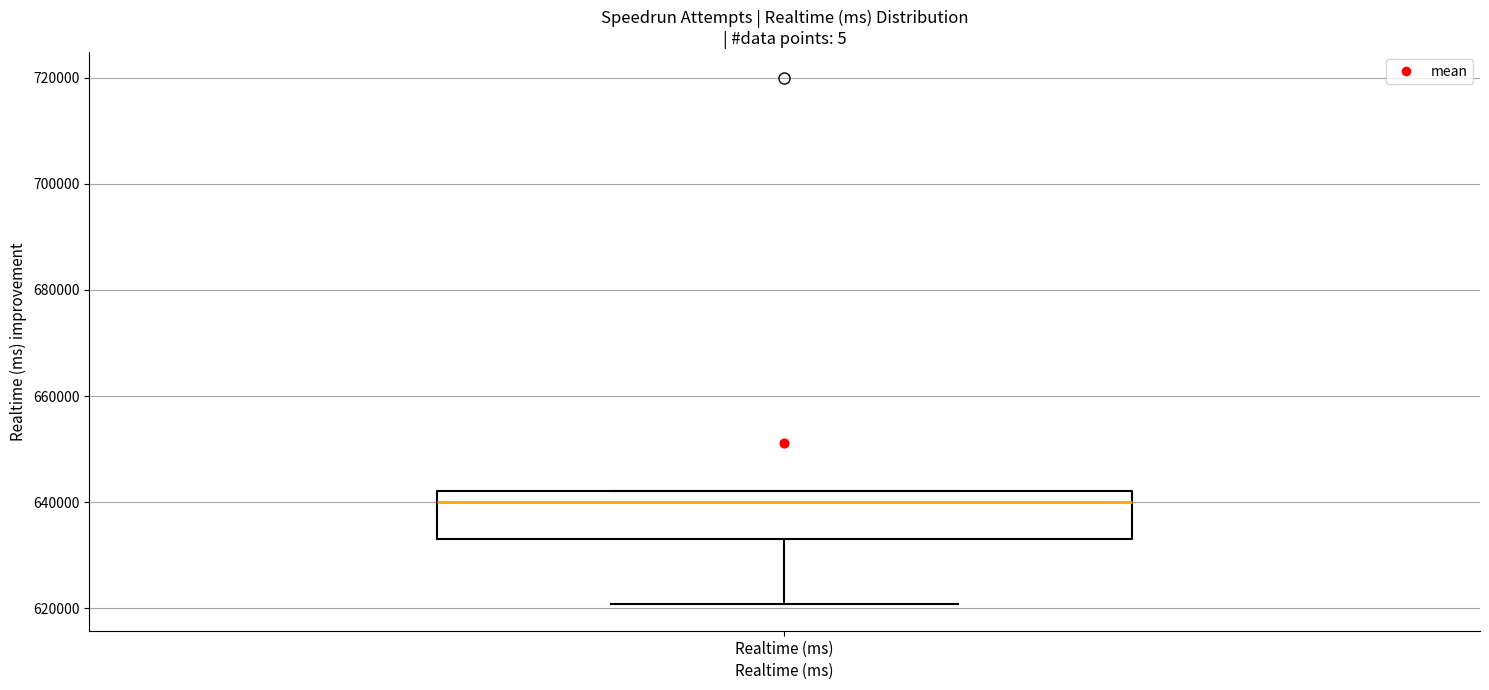

Read this box plot against the y-axis: the position of the median line, the range covered by the box, and the ends of both whiskers. The values are not printed on the chart, so give them approximately, as read against the axis.

median 640000, box 634000 to 642000, whiskers 620000 to 642000